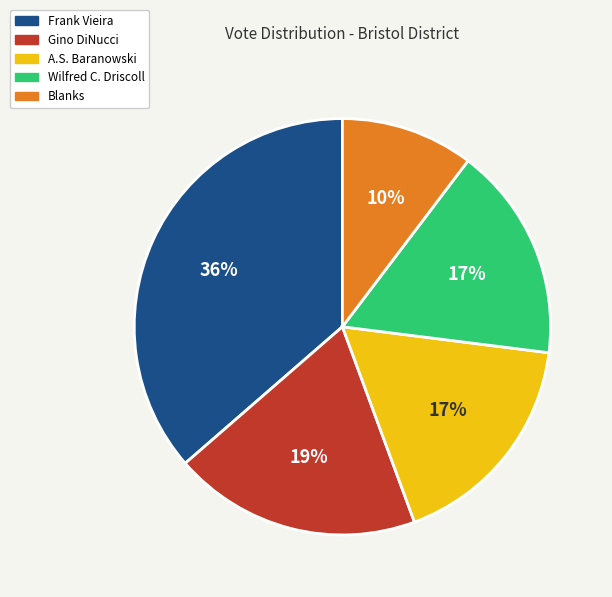

Does any single category account for the majority?

No